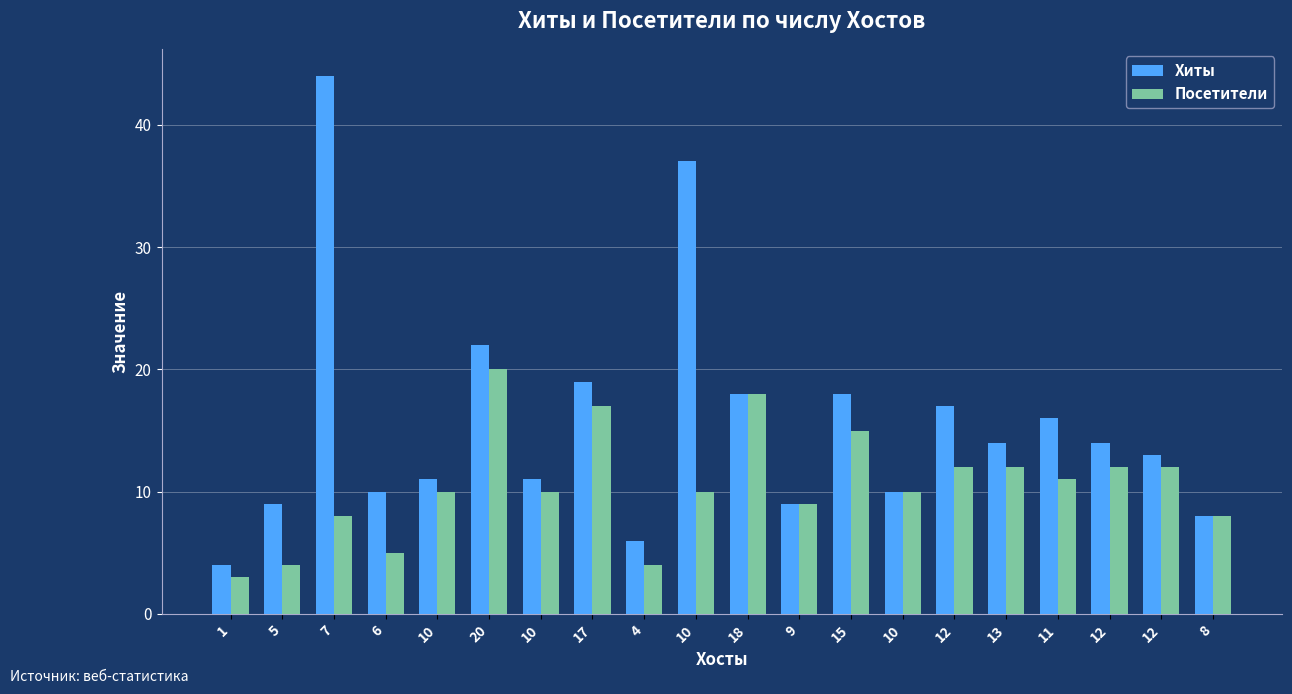

Where does the Посетители series first go above 10?

20